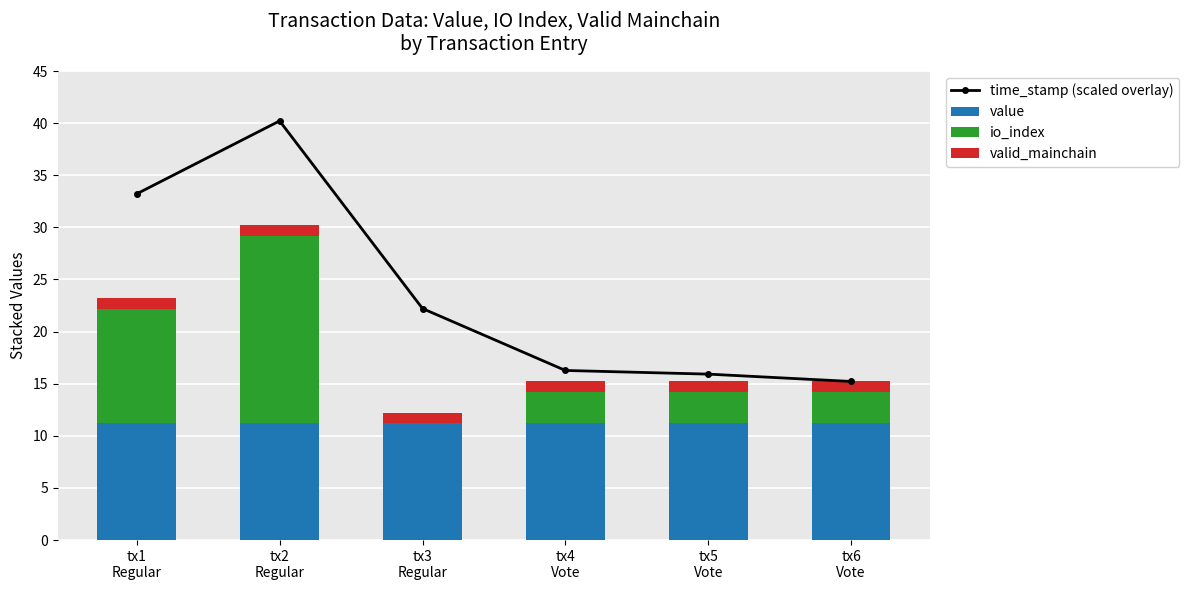

What position from the right is tx6
Vote?

1